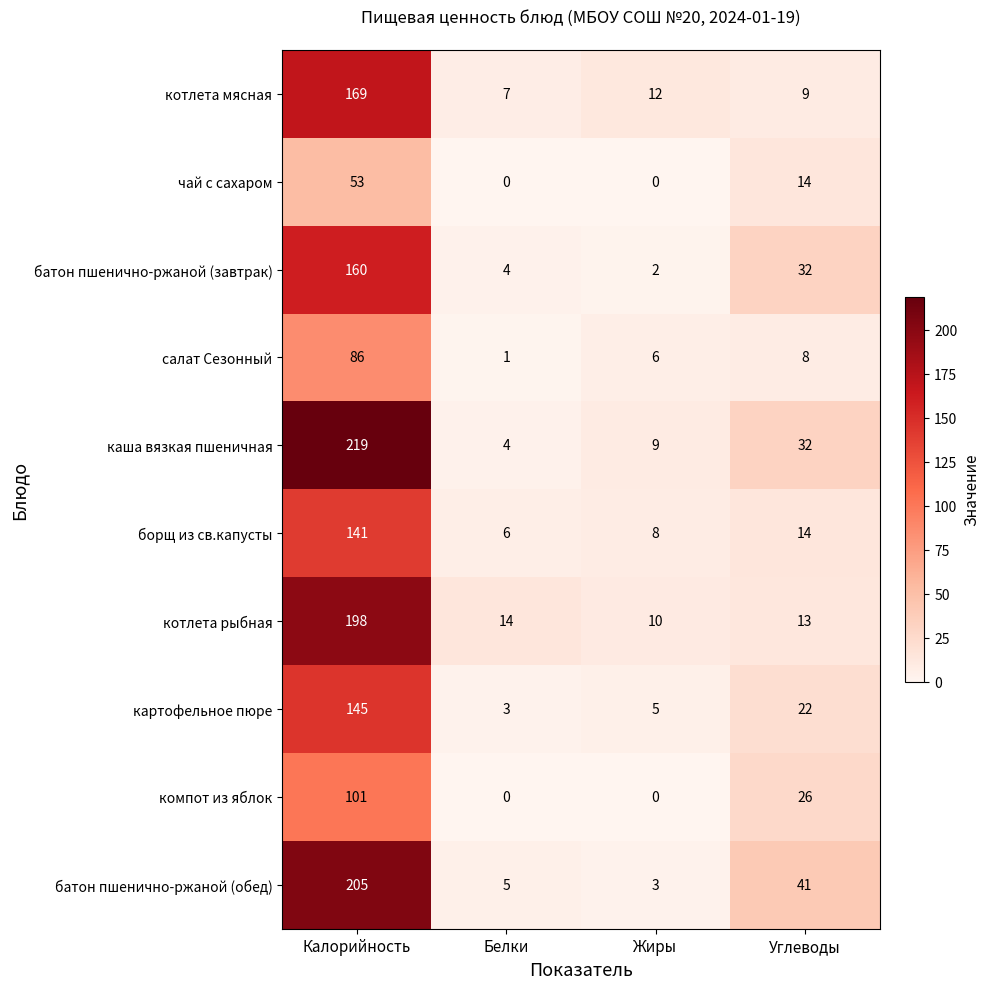

What is the difference between the maximum and second lowest values in the салат Сезонный series?

80